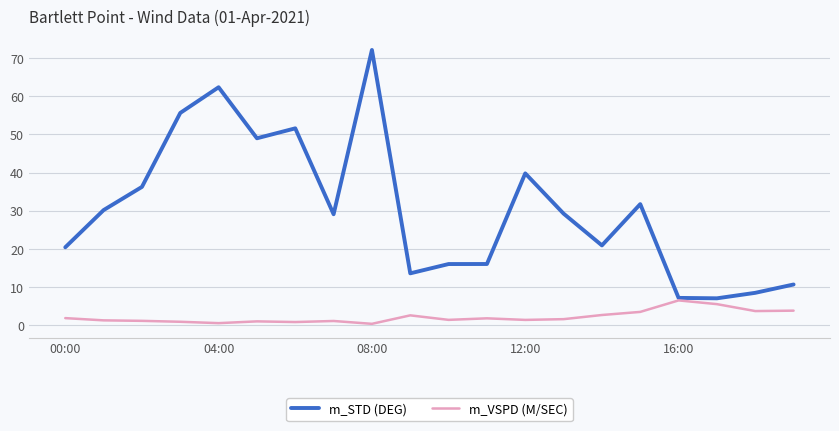

Which series has the largest range (max minus min)?

m_STD (DEG)